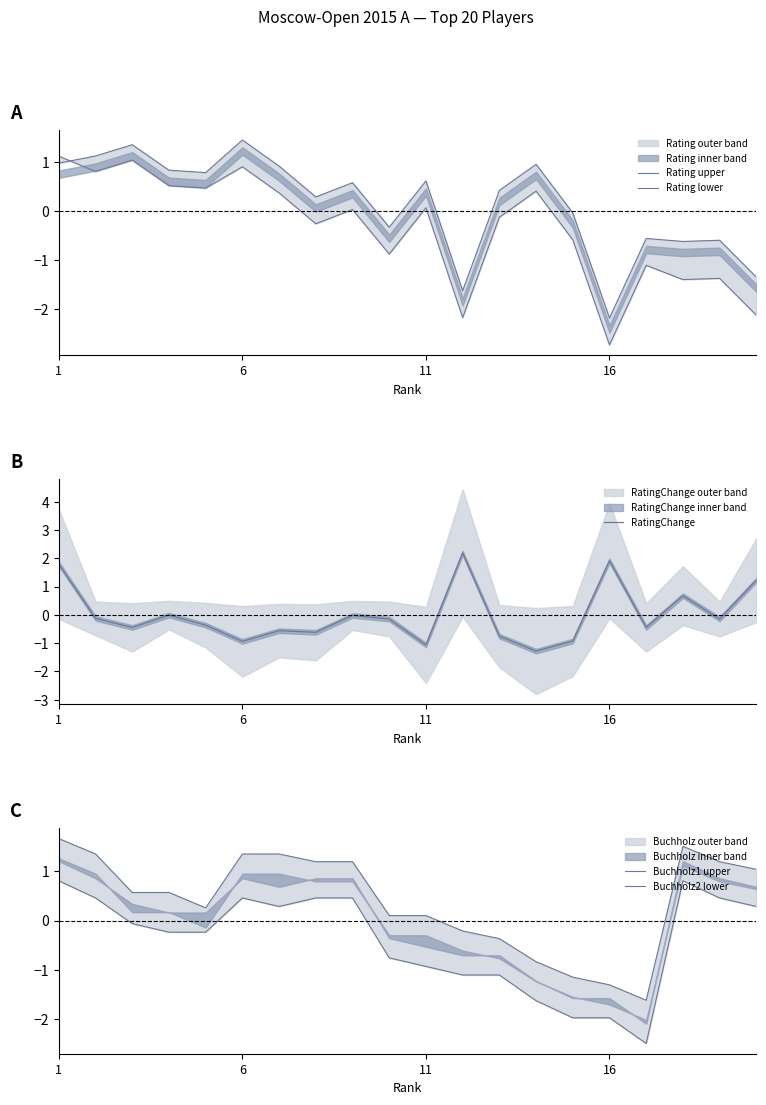

At which category is the sum across all series the highest?

1